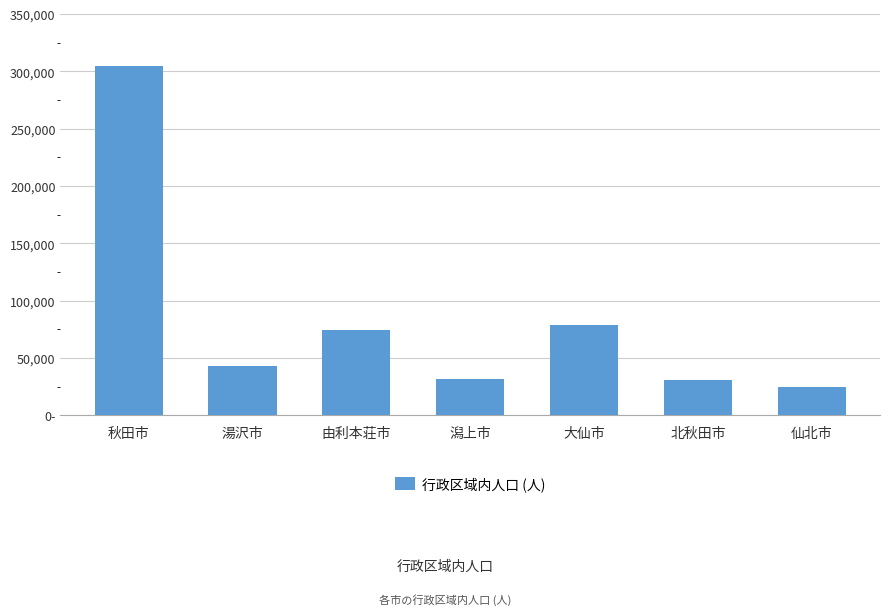

What is the value of the 7th bar from the left?

25084